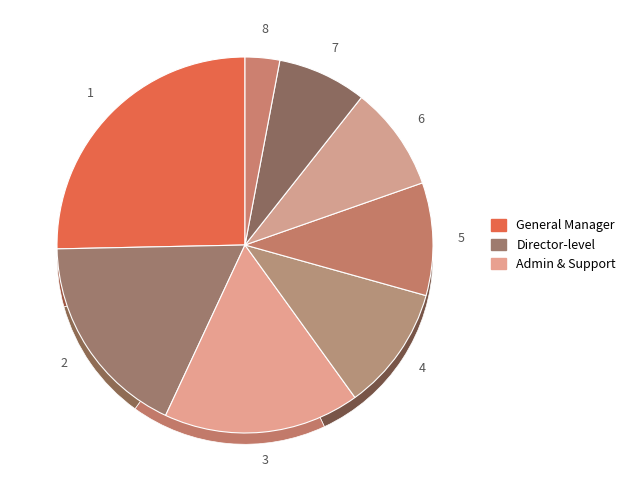

How many slices are in this pie chart?

8